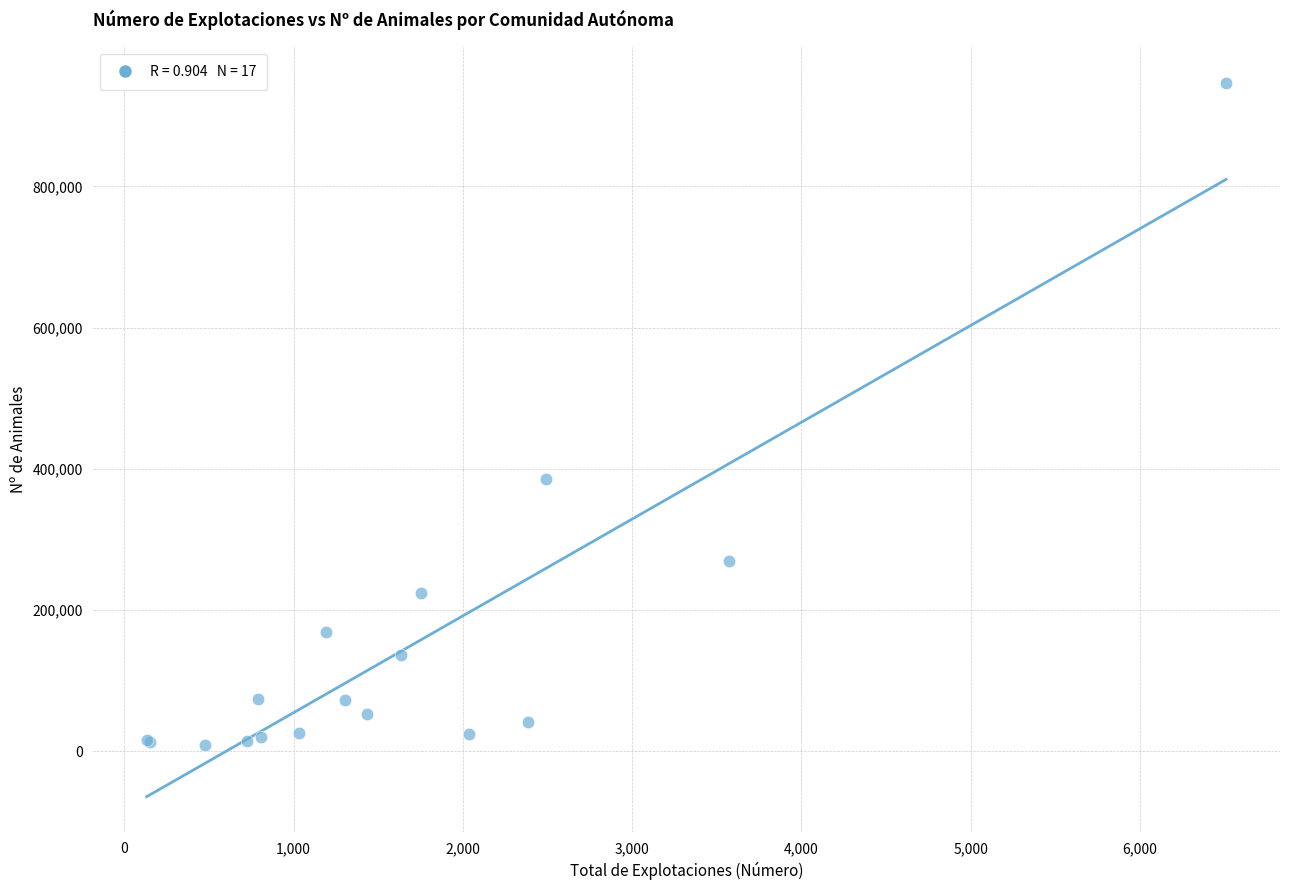

What Y value in the scatter plot is closest to 477494?

385548